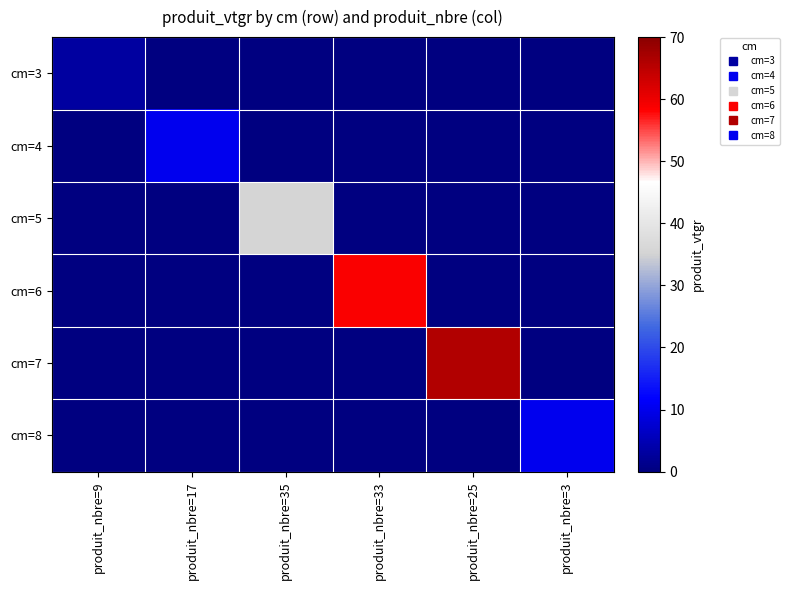

Which label corresponds to the smallest value in the chart?

produit_nbre=17